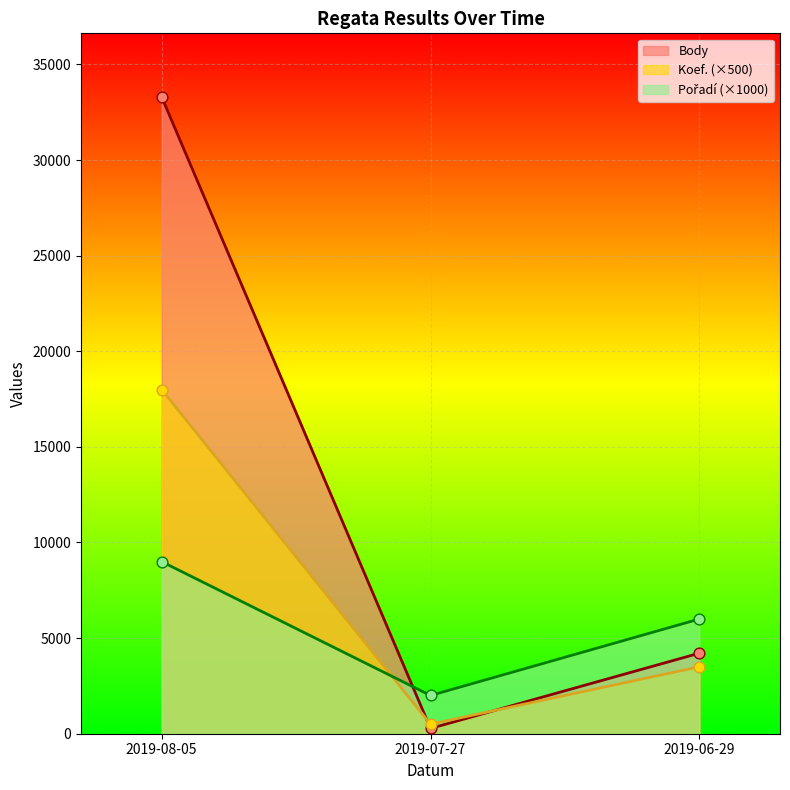

Is the value of Body at 2019-06-29 greater than the value of Koef. at 2019-06-29?

Yes